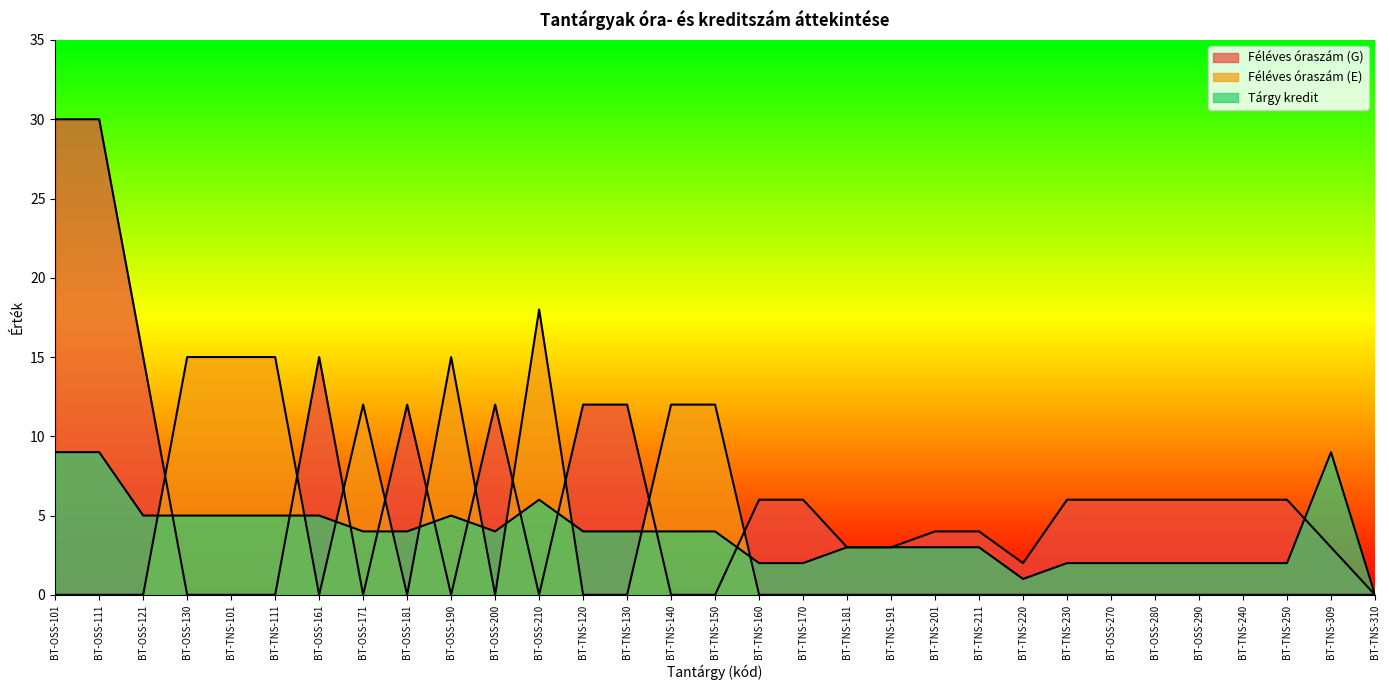

Between BT-TNS-211 and BT-OSS-270, which series saw the biggest shift?

Féléves óraszám (G)